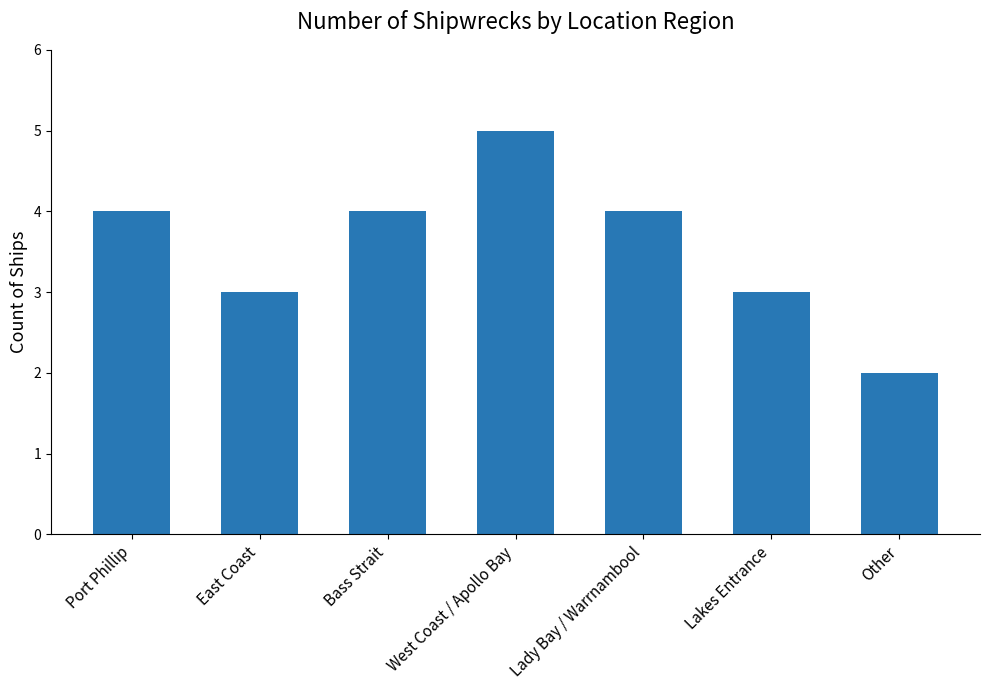

What is the difference between the maximum and minimum values?

3